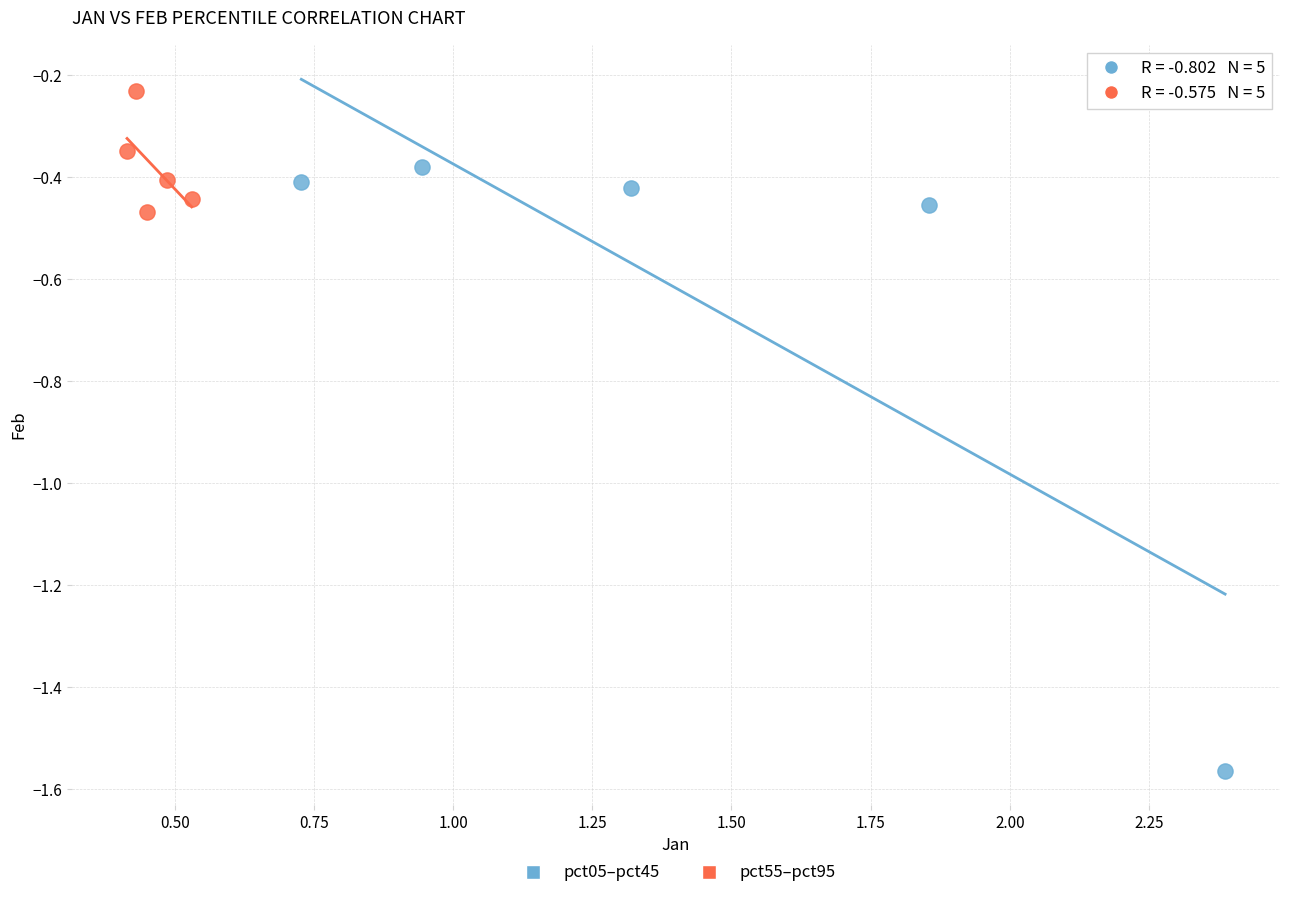

Which series has the widest spread of Y values?

pct05–pct45